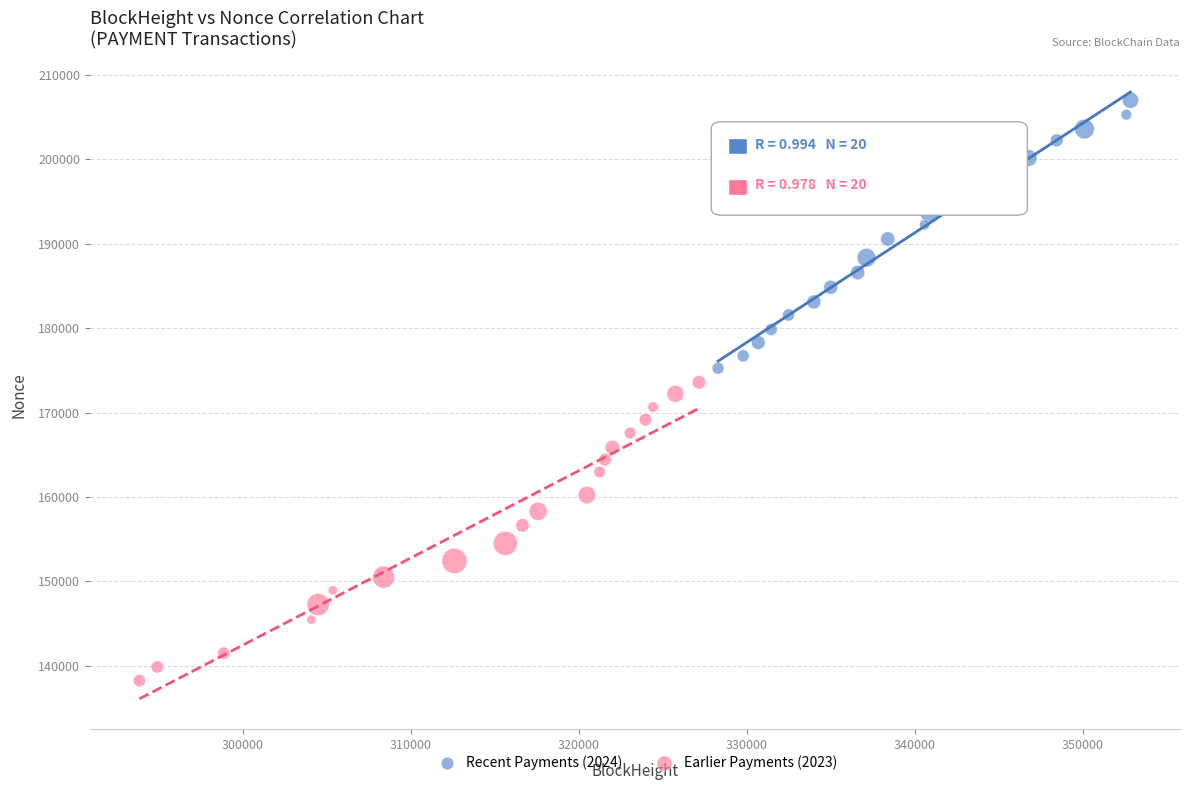

Which series has the widest spread of Y values?

Earlier Payments (2023)